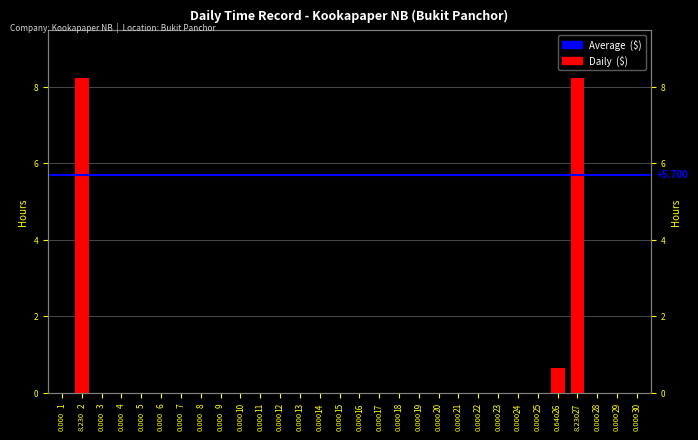

Reading left to right, transcribe all the data shown in this chart.

0.0	8.2	0.0	0.0	0.0	0.0	0.0	0.0	0.0	0.0	0.0	0.0	0.0	0.0	0.0	0.0	0.0	0.0	0.0	0.0	0.0	0.0	0.0	0.0	0.0	0.6	8.2	0.0	0.0	0.0